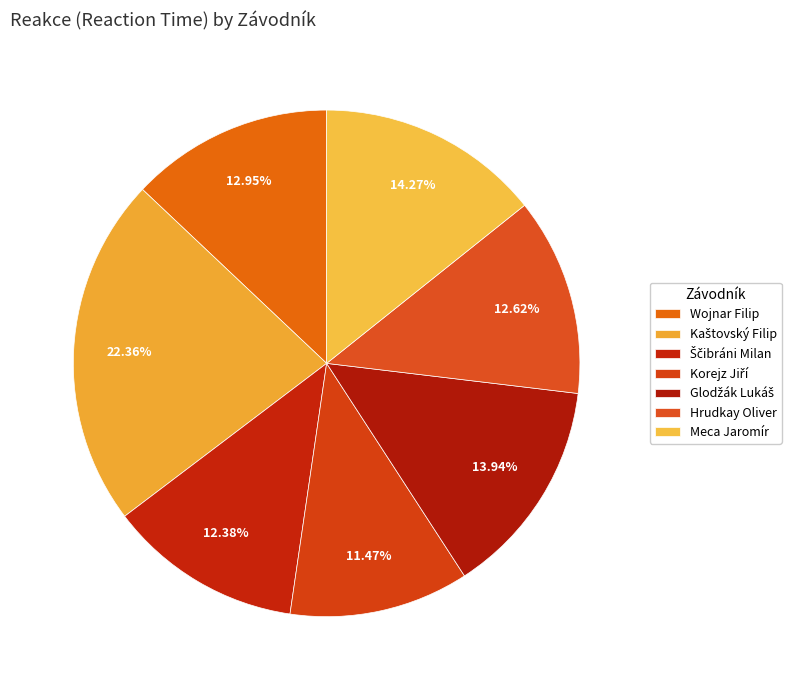

Which has a higher value, Korejz Jiří or Hrudkay Oliver?

Hrudkay Oliver